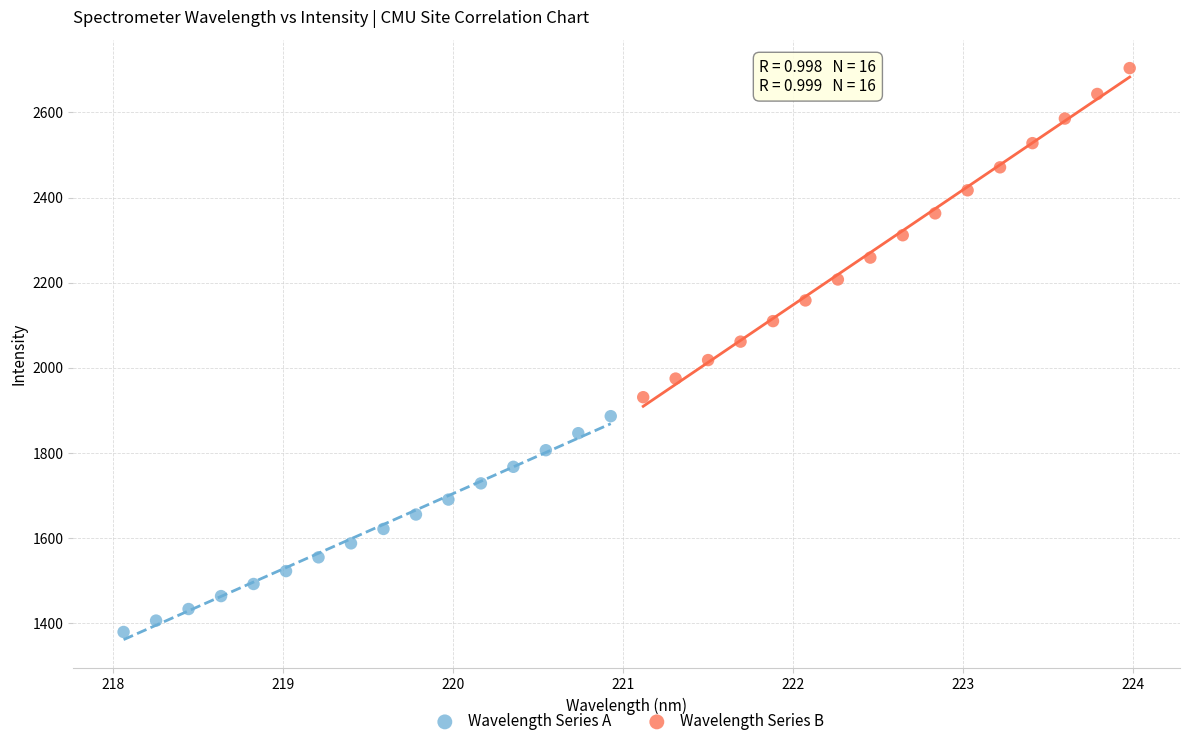

Which series has the largest Y range (max minus min)?

Wavelength Series B